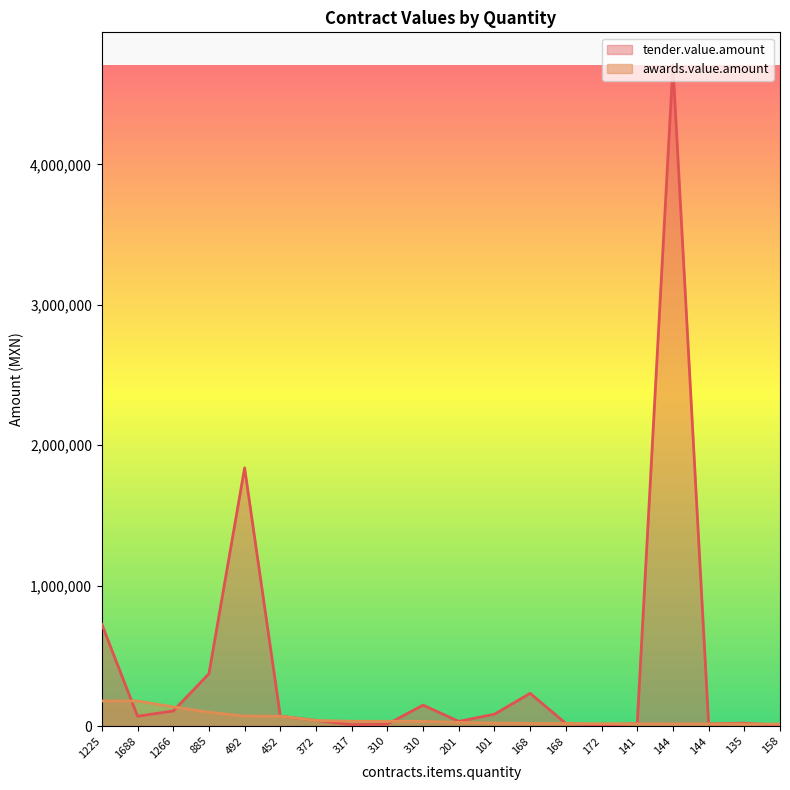

What is the spread (max minus min) of values at 101?

62688.8